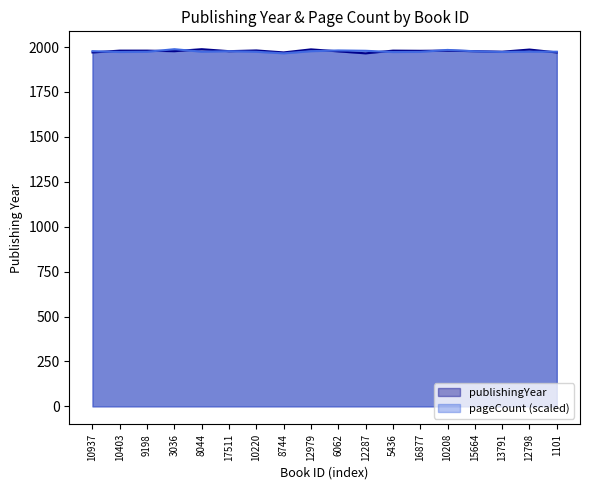

What is the maximum value for pageCount?

1988.0